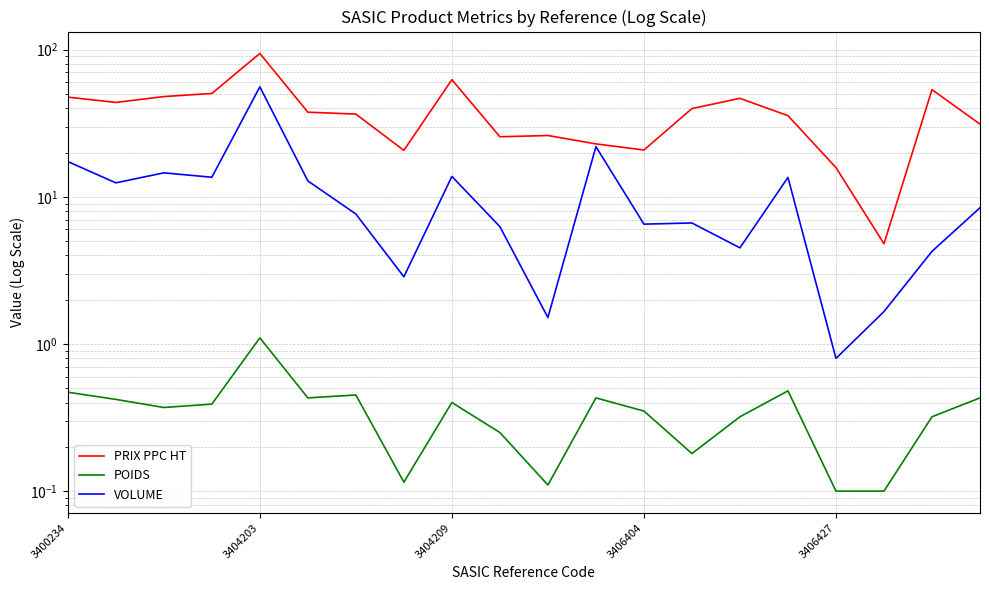

Which series has the largest total across all categories?

PRIX PPC HT